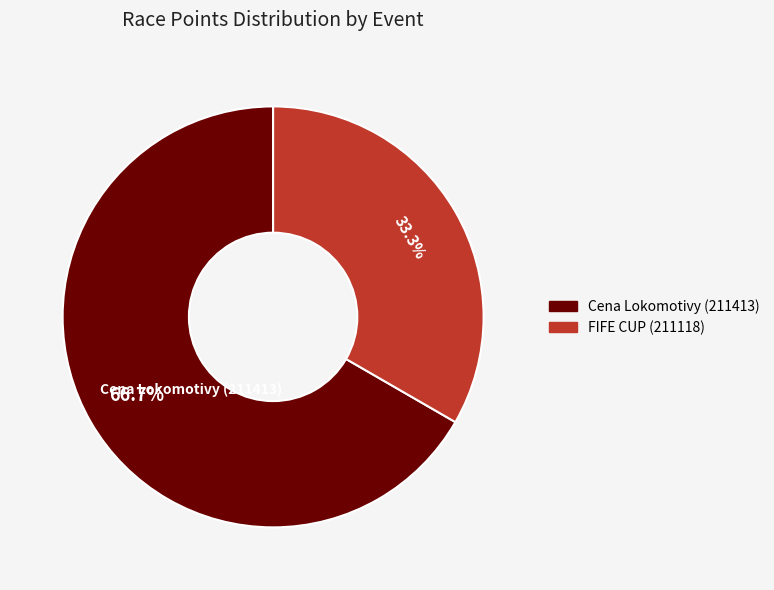

The Cena Lokomotivy (211413) slice represents 67% of the pie. True or false?

True